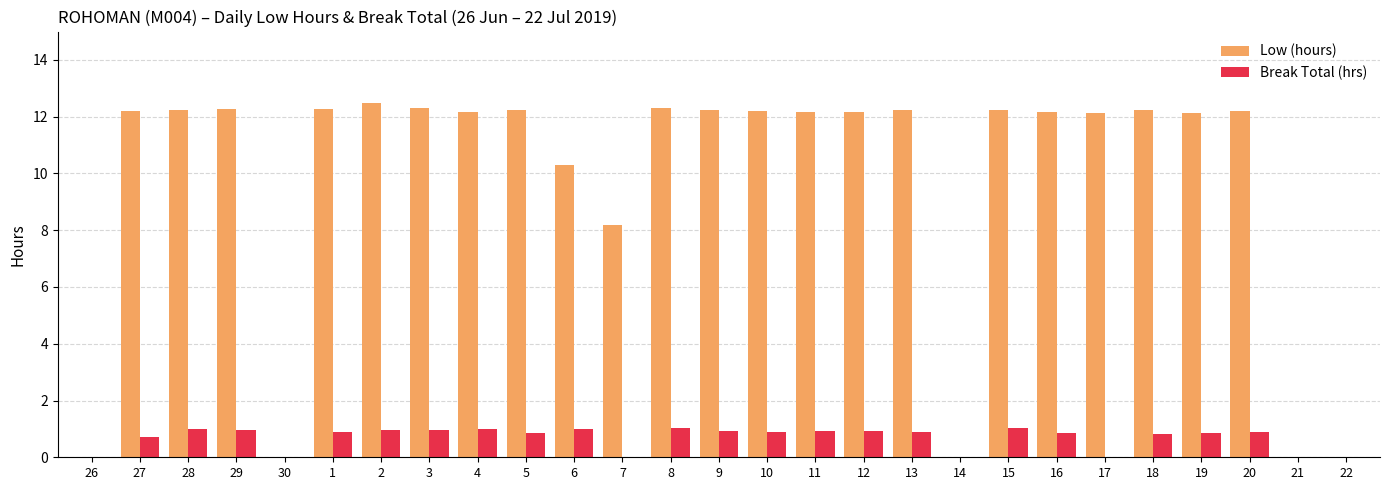

The value of Low (hours) at 19 is 18.8. True or false?

False